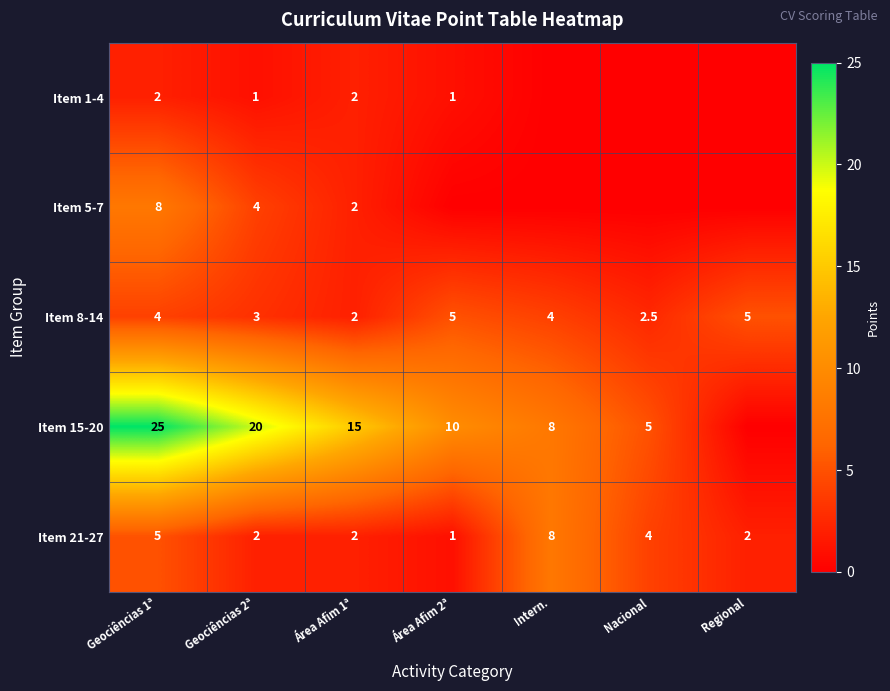

What is the difference between the highest and lowest values at Área Afim 1ª?

13.0